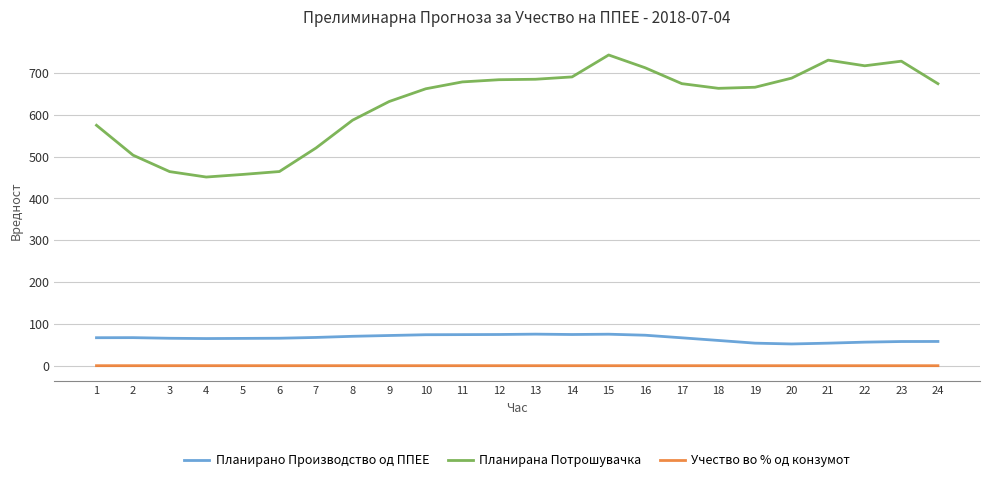

At which label does Планирана Потрошувачка reach its peak?

15